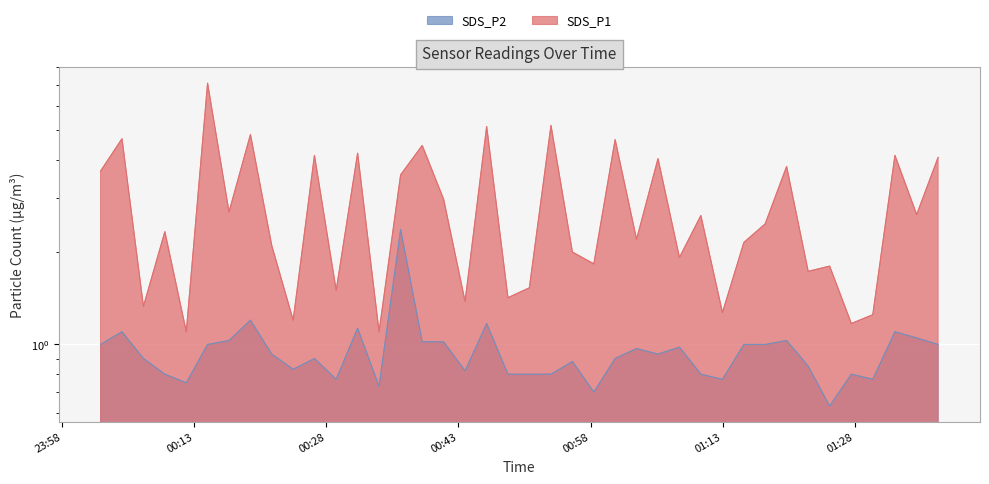

Reading left to right, list all the values displayed in this chart.

SDS_P1: 2023/05/07 00:02:22=3.7	2023/05/07 00:04:48=4.7	2023/05/07 00:07:14=1.3	2023/05/07 00:09:40=2.3	2023/05/07 00:12:06=1.1	2023/05/07 00:14:31=7.1	2023/05/07 00:16:57=2.7	2023/05/07 00:19:23=4.8	2023/05/07 00:21:48=2.1	2023/05/07 00:24:14=1.2	2023/05/07 00:26:39=4.1	2023/05/07 00:29:07=1.5	2023/05/07 00:31:33=4.2	2023/05/07 00:33:59=1.1	2023/05/07 00:36:26=3.6	2023/05/07 00:38:53=4.5	2023/05/07 00:41:19=3.0	2023/05/07 00:43:45=1.4	2023/05/07 00:46:12=5.1	2023/05/07 00:48:37=1.4	2023/05/07 00:51:03=1.5	2023/05/07 00:53:30=5.2	2023/05/07 00:55:56=2.0	2023/05/07 00:58:22=1.8	2023/05/07 01:00:47=4.7	2023/05/07 01:03:13=2.2	2023/05/07 01:05:39=4.0	2023/05/07 01:08:05=1.9	2023/05/07 01:10:31=2.6	2023/05/07 01:12:58=1.3	2023/05/07 01:15:24=2.1	2023/05/07 01:17:49=2.5	2023/05/07 01:20:15=3.8	2023/05/07 01:22:42=1.7	2023/05/07 01:25:08=1.8	2023/05/07 01:27:36=1.2	2023/05/07 01:30:02=1.2	2023/05/07 01:32:33=4.1	2023/05/07 01:35:01=2.6	2023/05/07 01:37:27=4.1
SDS_P2: 2023/05/07 00:02:22=1.0	2023/05/07 00:04:48=1.1	2023/05/07 00:07:14=0.9	2023/05/07 00:09:40=0.8	2023/05/07 00:12:06=0.8	2023/05/07 00:14:31=1.0	2023/05/07 00:16:57=1.0	2023/05/07 00:19:23=1.2	2023/05/07 00:21:48=0.9	2023/05/07 00:24:14=0.8	2023/05/07 00:26:39=0.9	2023/05/07 00:29:07=0.8	2023/05/07 00:31:33=1.1	2023/05/07 00:33:59=0.7	2023/05/07 00:36:26=2.4	2023/05/07 00:38:53=1.0	2023/05/07 00:41:19=1.0	2023/05/07 00:43:45=0.8	2023/05/07 00:46:12=1.2	2023/05/07 00:48:37=0.8	2023/05/07 00:51:03=0.8	2023/05/07 00:53:30=0.8	2023/05/07 00:55:56=0.9	2023/05/07 00:58:22=0.7	2023/05/07 01:00:47=0.9	2023/05/07 01:03:13=1.0	2023/05/07 01:05:39=0.9	2023/05/07 01:08:05=1.0	2023/05/07 01:10:31=0.8	2023/05/07 01:12:58=0.8	2023/05/07 01:15:24=1.0	2023/05/07 01:17:49=1.0	2023/05/07 01:20:15=1.0	2023/05/07 01:22:42=0.8	2023/05/07 01:25:08=0.6	2023/05/07 01:27:36=0.8	2023/05/07 01:30:02=0.8	2023/05/07 01:32:33=1.1	2023/05/07 01:35:01=1.1	2023/05/07 01:37:27=1.0